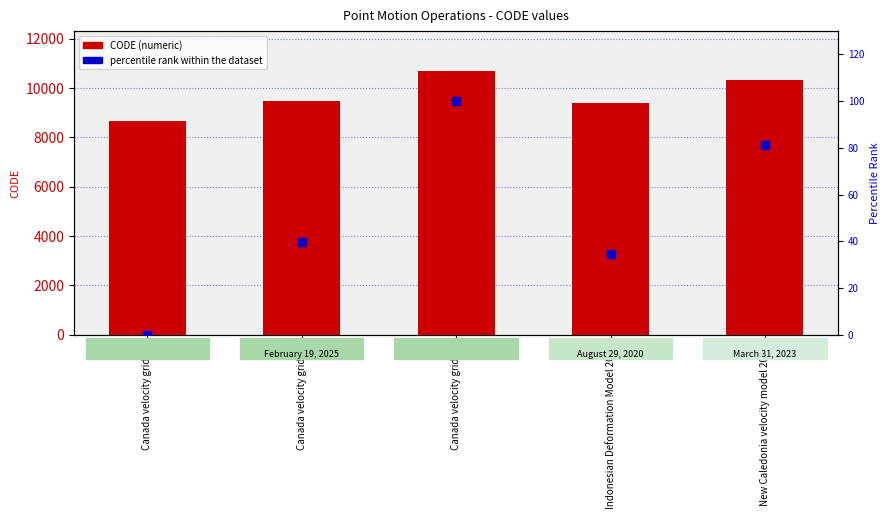

At which category is the sum across all series the highest?

Canada velocity grid v8